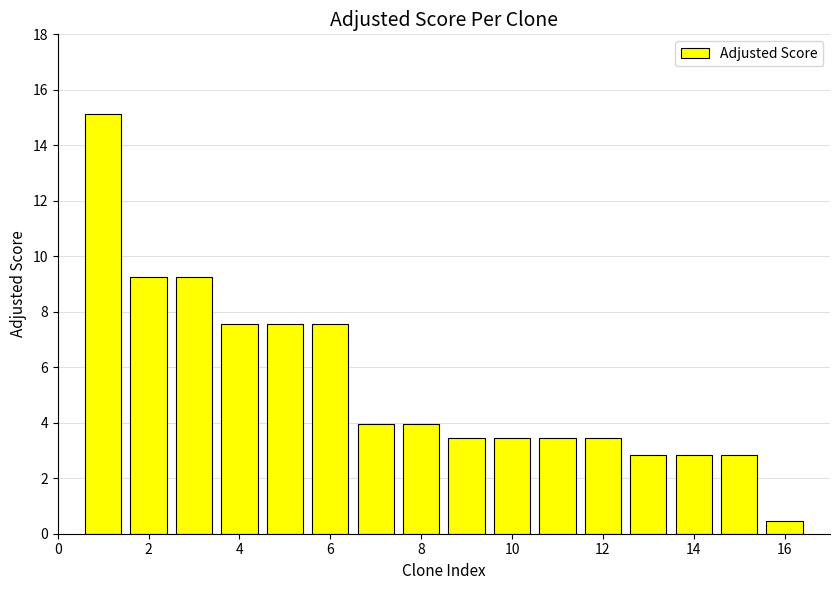

Reading left to right, transcribe all the data shown in this chart.

15.1	9.2	9.2	7.6	7.6	7.6	3.9	3.9	3.5	3.5	3.5	3.5	2.8	2.8	2.8	0.5